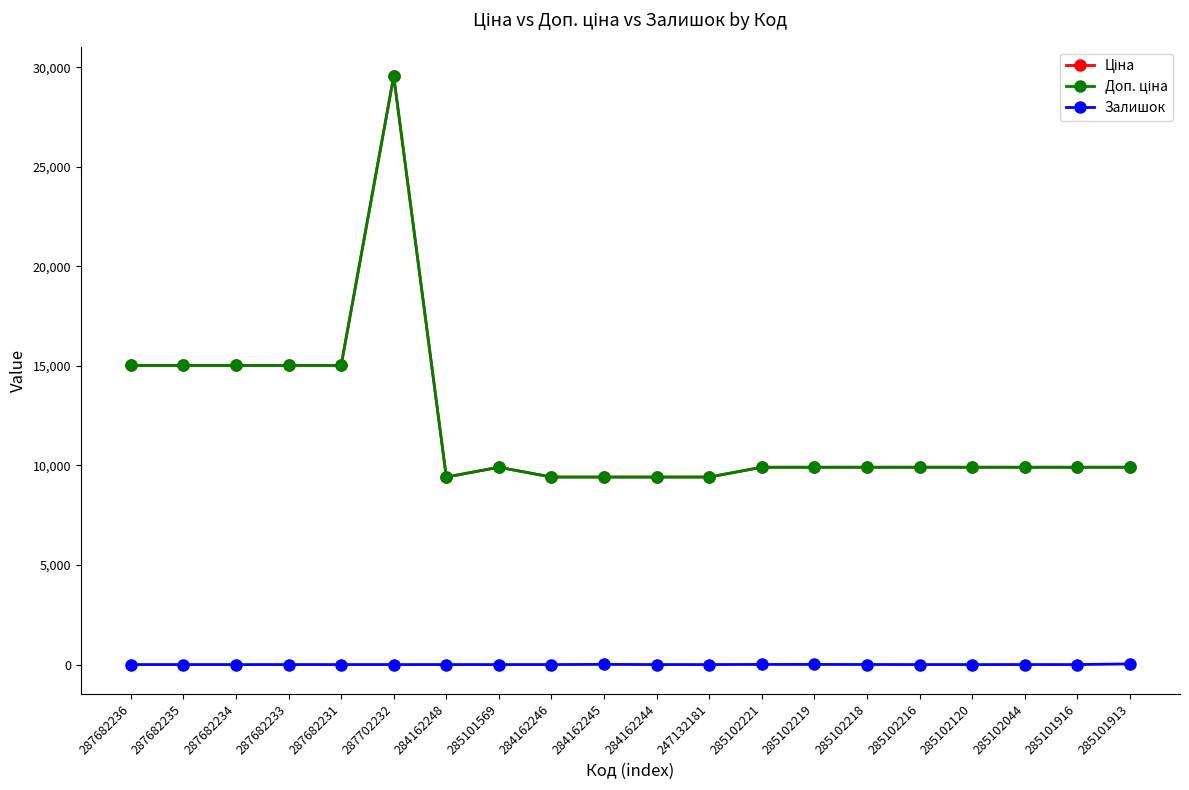

Count the number of data series in this chart.

3